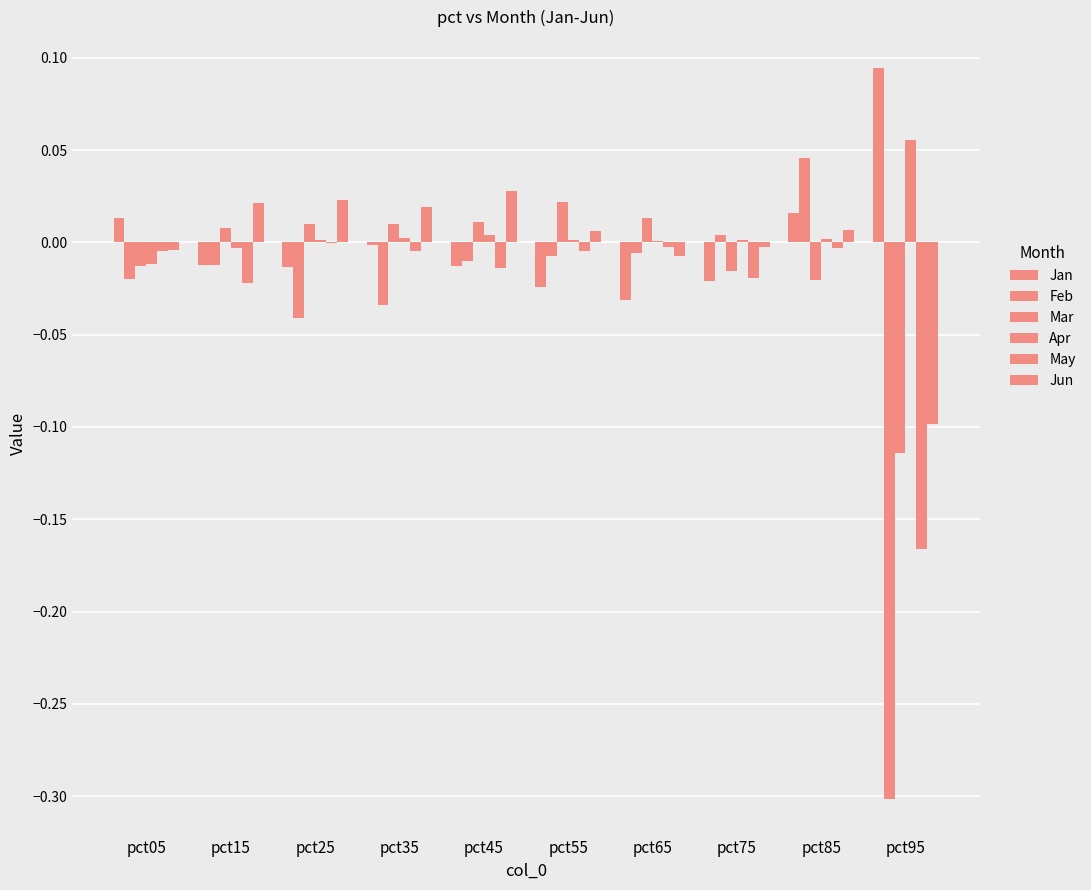

Which series has the widest spread of values?

Feb